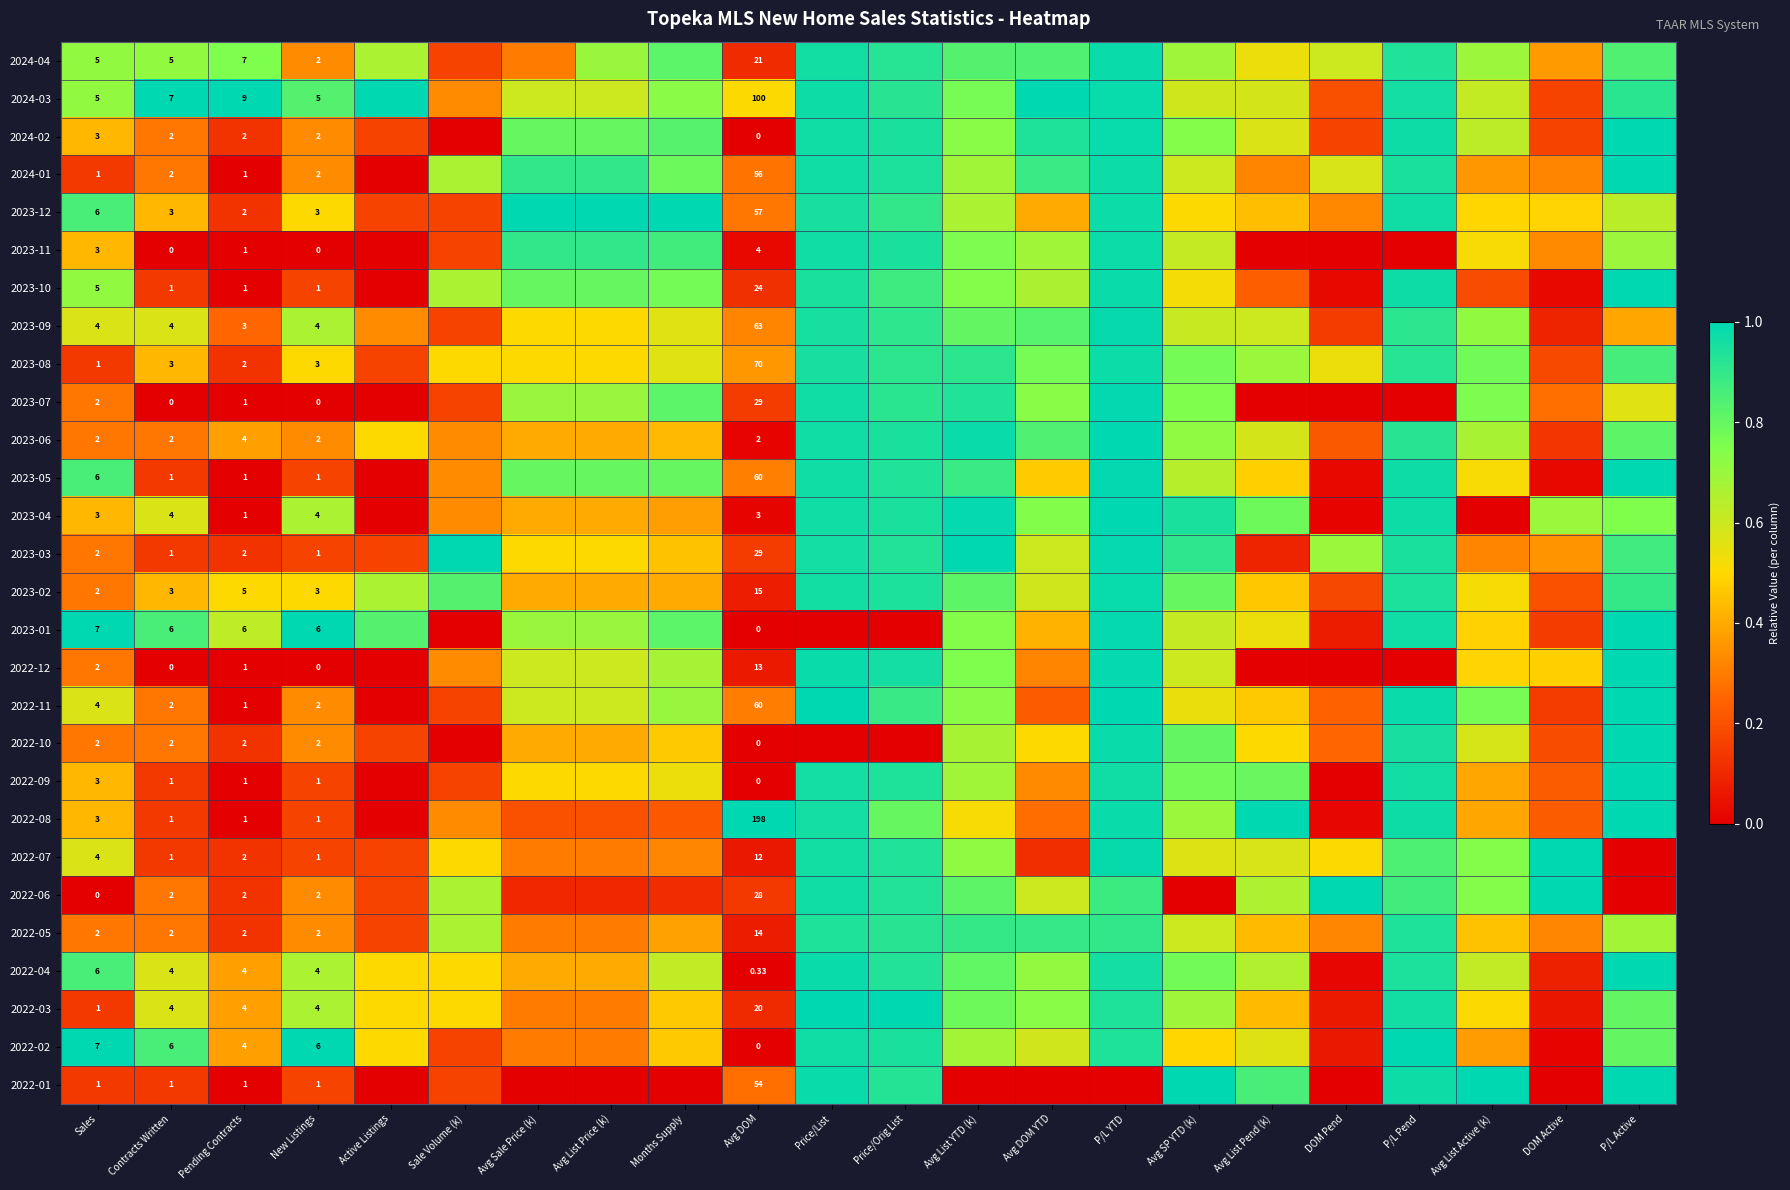

Which has a higher value, Avg List Active (k) or Avg Sale Price (k)?

Avg List Active (k)